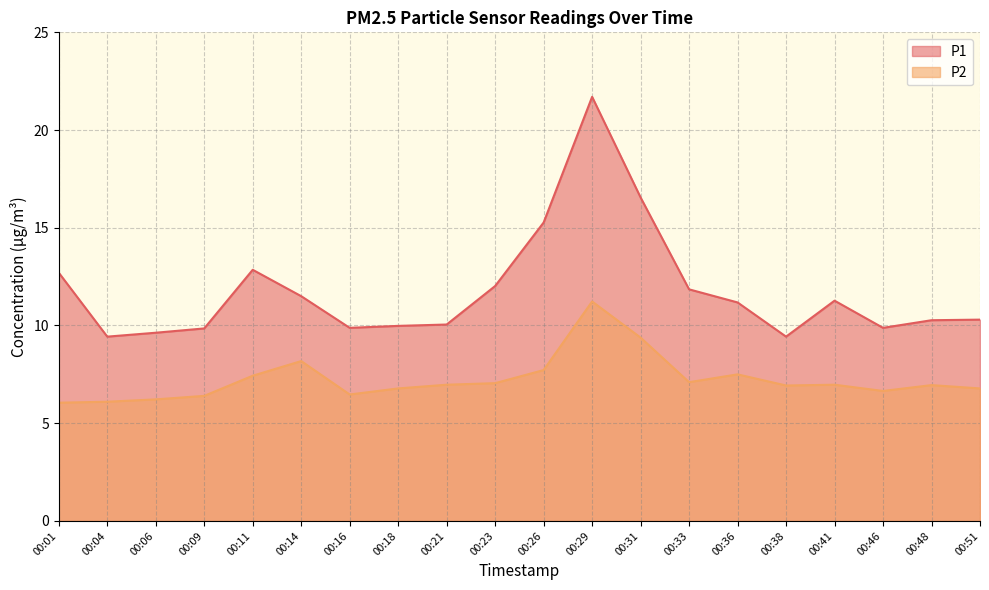

Does the chart display data point markers on the line(s)?

No